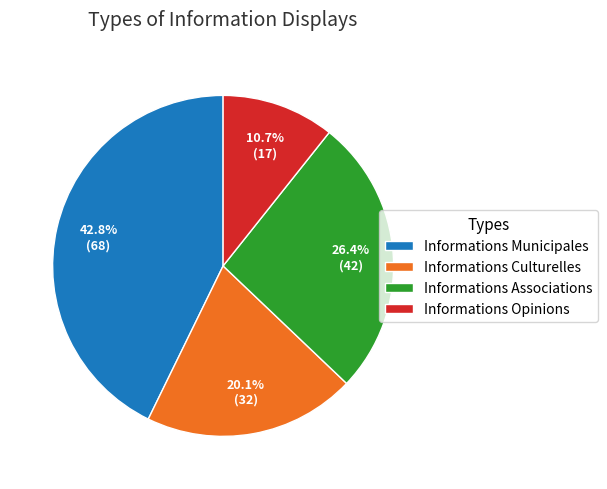

Is the sum of Informations Culturelles and Informations Associations greater than half?

No